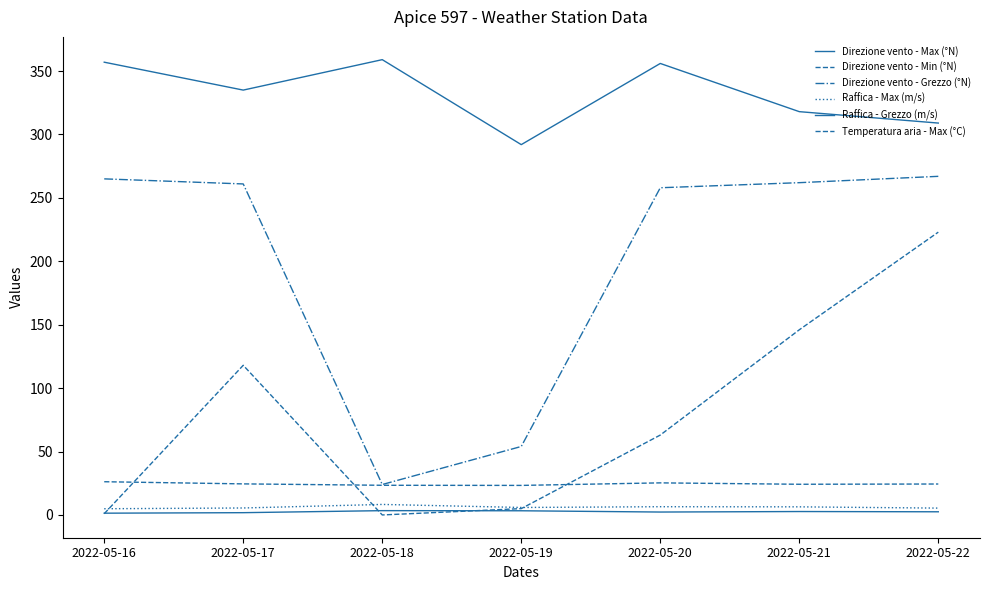

Count the number of categories in the chart.

7